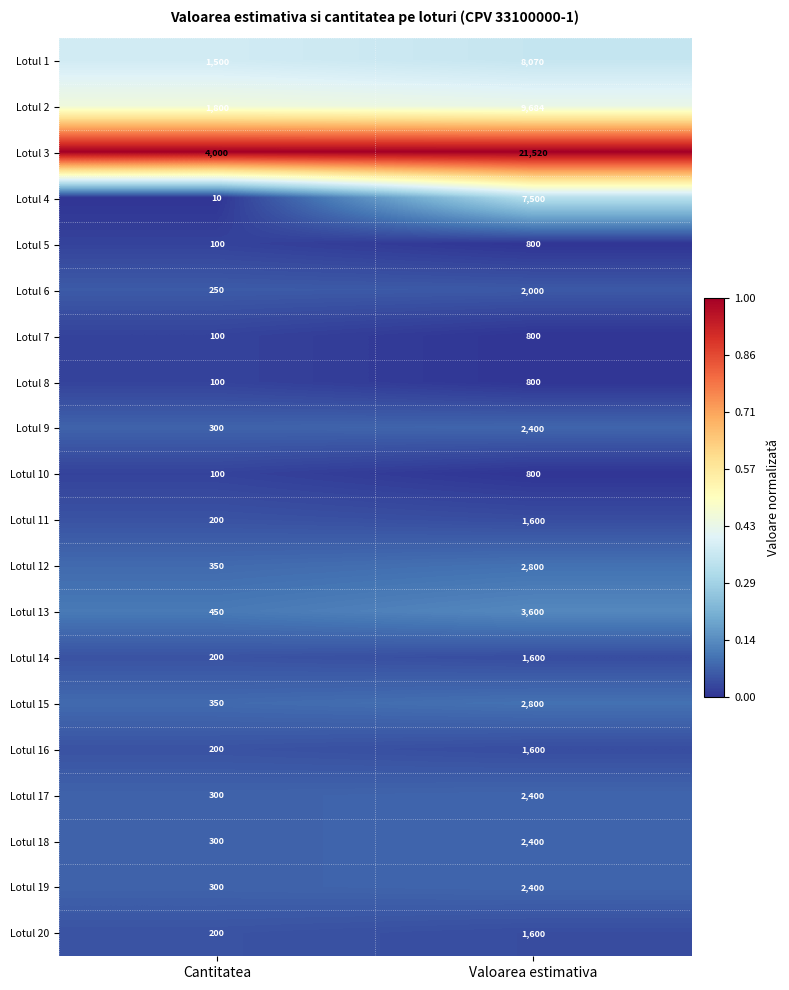

List the labels in order of Lotul 14 value, smallest first.

Cantitatea, Valoarea estimativa